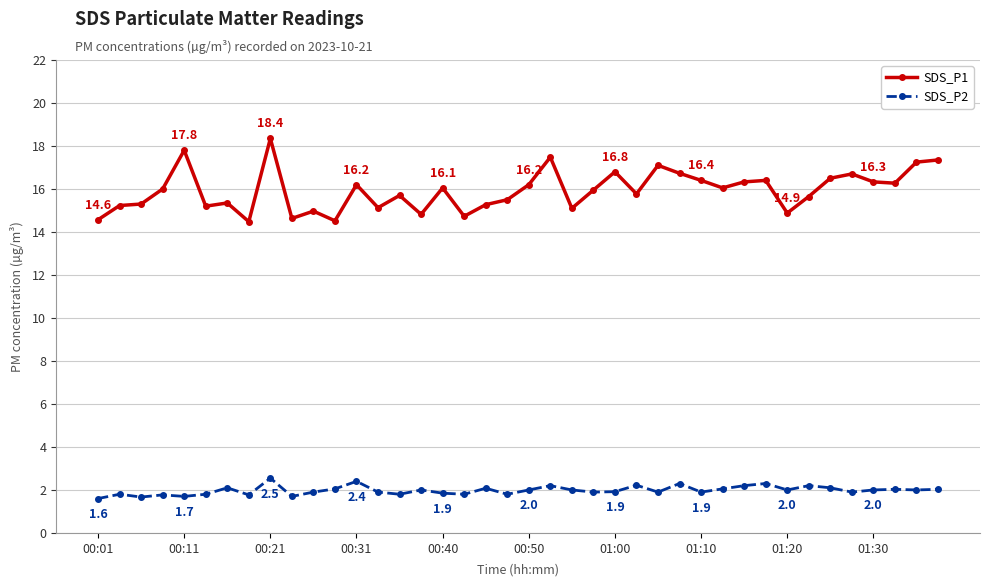

True or false: SDS_P1 and SDS_P2 cross at least once.

False